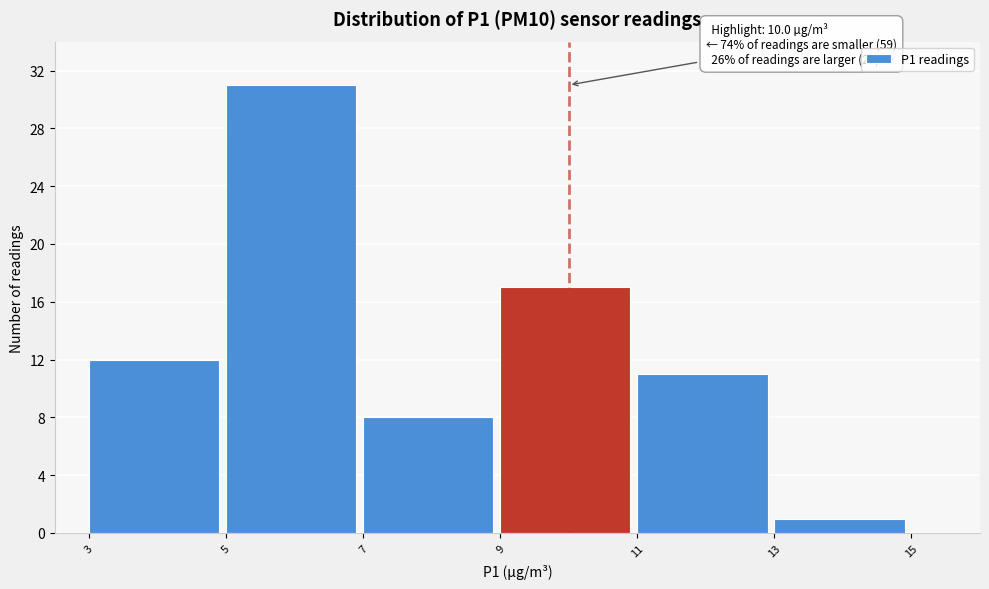

Over which range of the x-axis is the bar tallest?

5 to 7